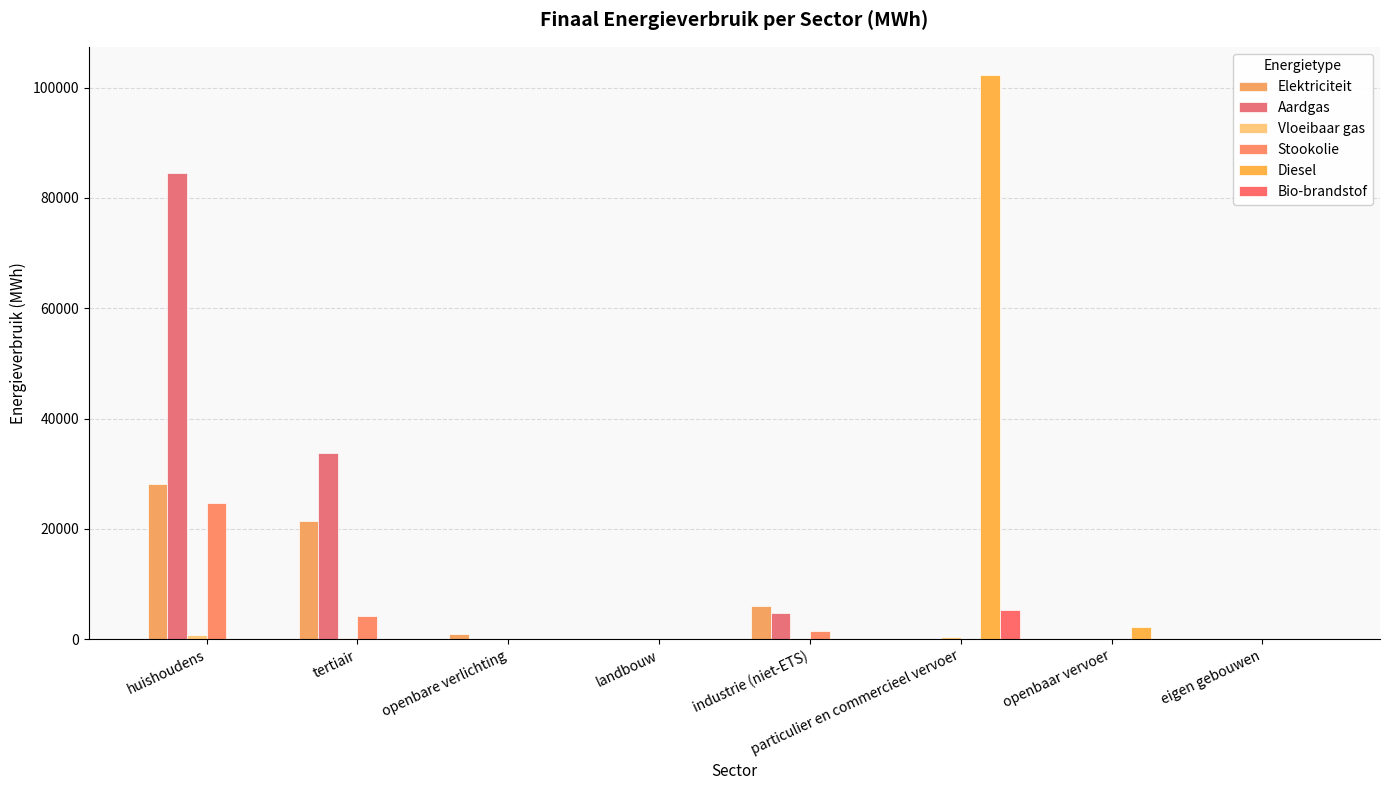

The value of Stookolie at huishoudens is 24716.3. True or false?

True